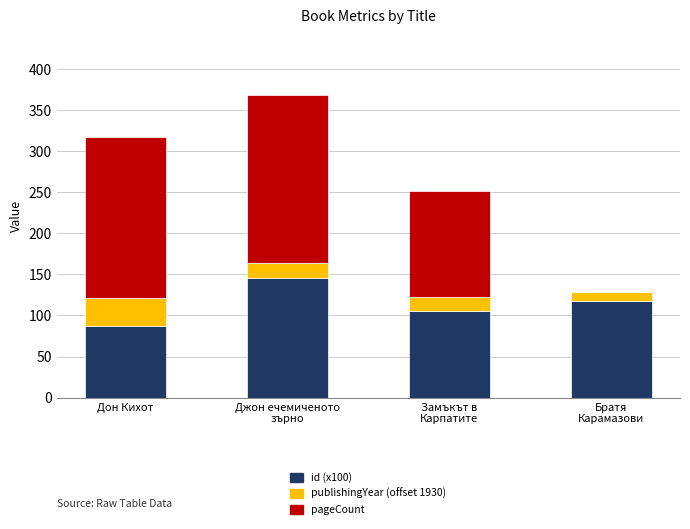

What is the total value across all series at Дон Кихот?

317